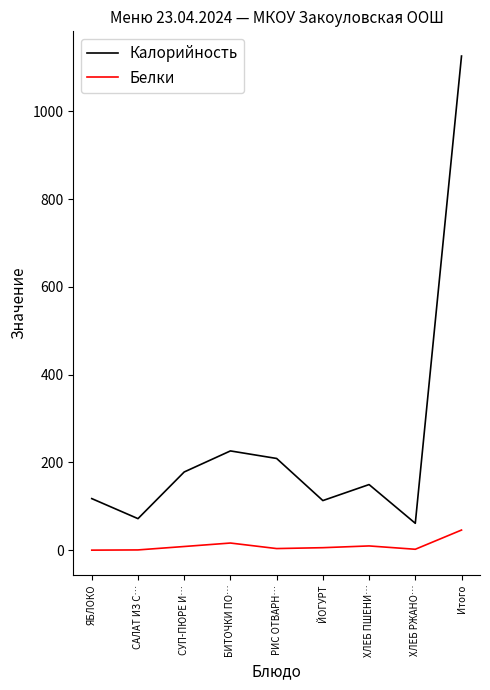

At САЛАТ ИЗ С…, list the series in order from smallest to largest.

Белки, Калорийность